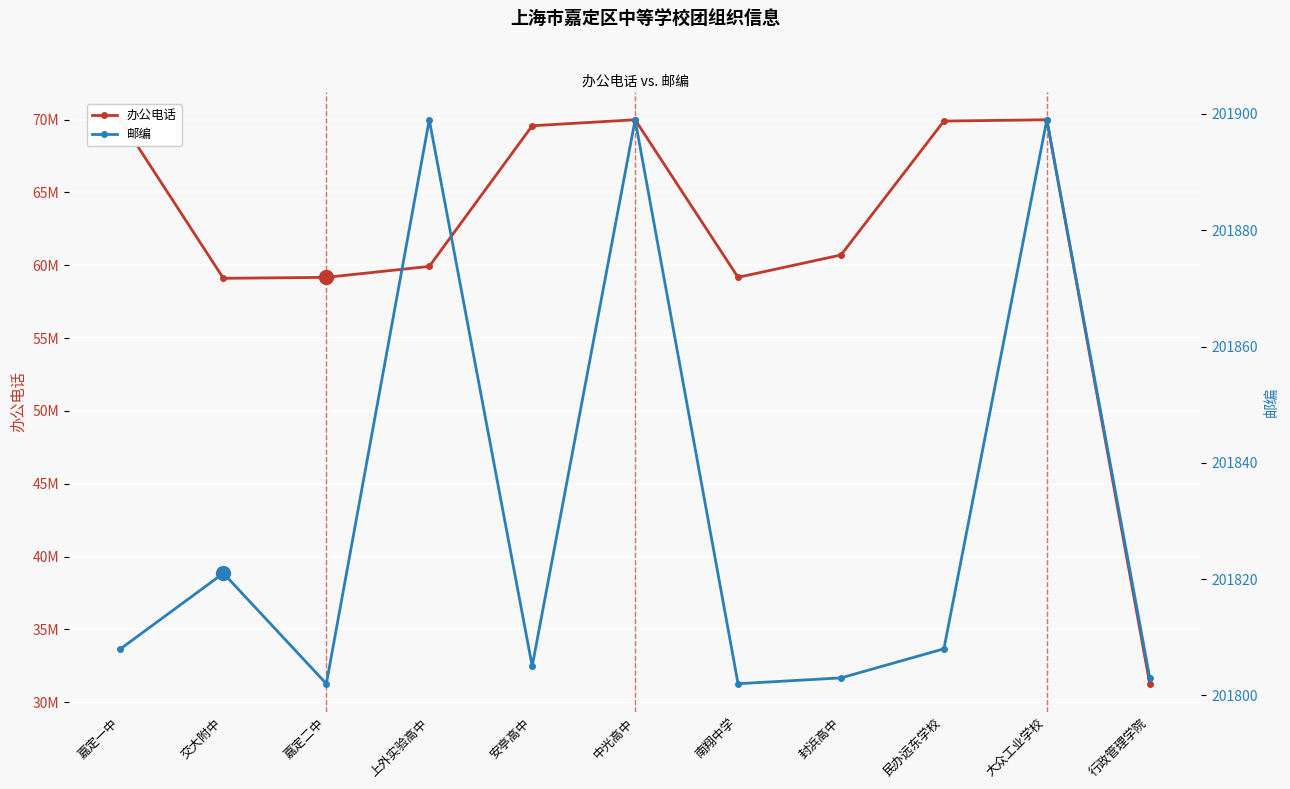

Between 交大附中 and 大众工业学校, which series saw the biggest shift?

办公电话